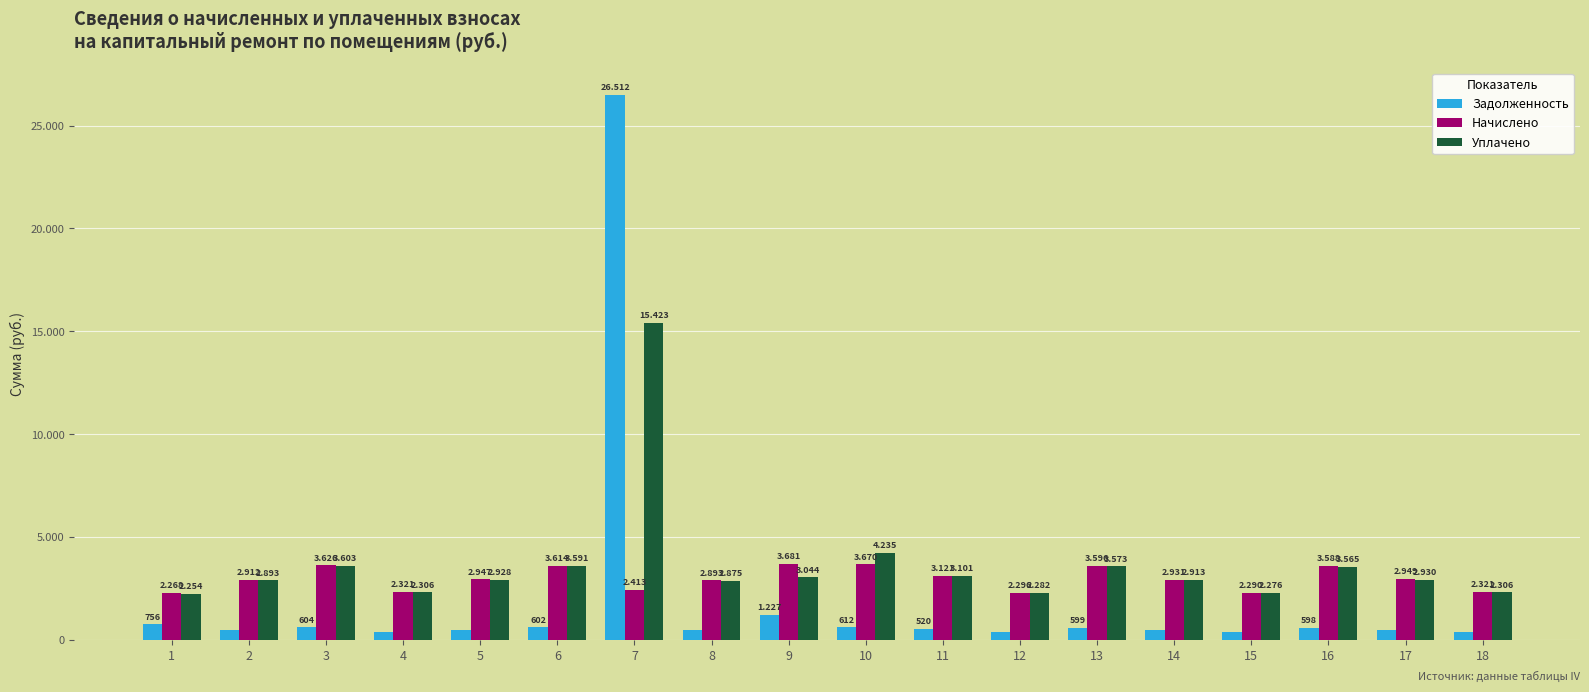

What is the difference between the highest and lowest values at 7?

24098.4